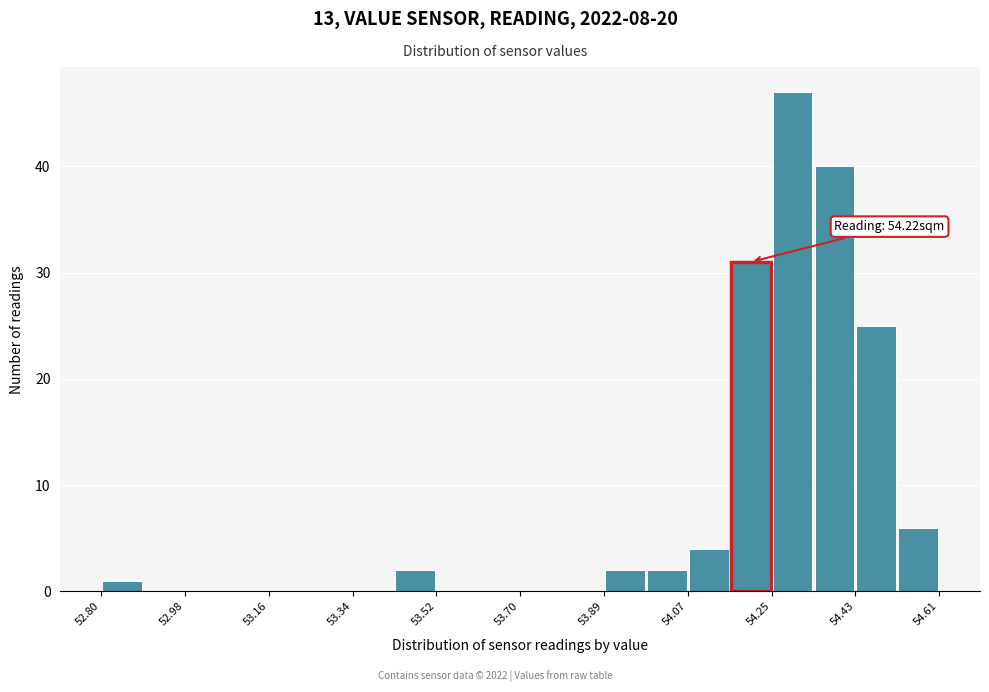

Over which range of the x-axis is the bar tallest?

54.24 to 54.34